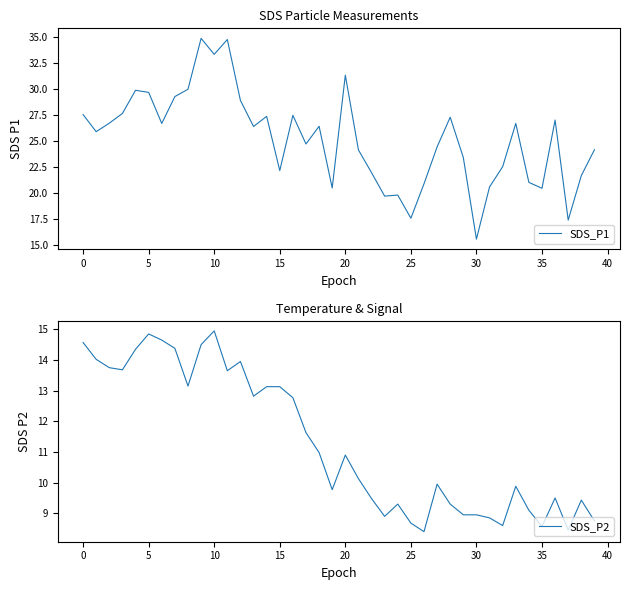

What is the average value of the SDS_P1 series?

25.2